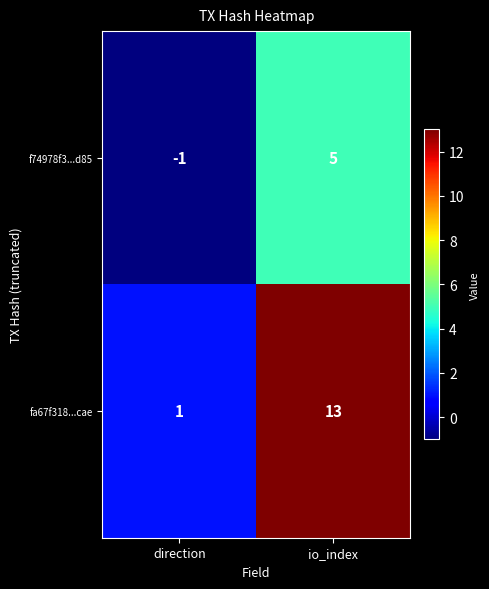

The value of fa67f318...cae at direction is 2. True or false?

False